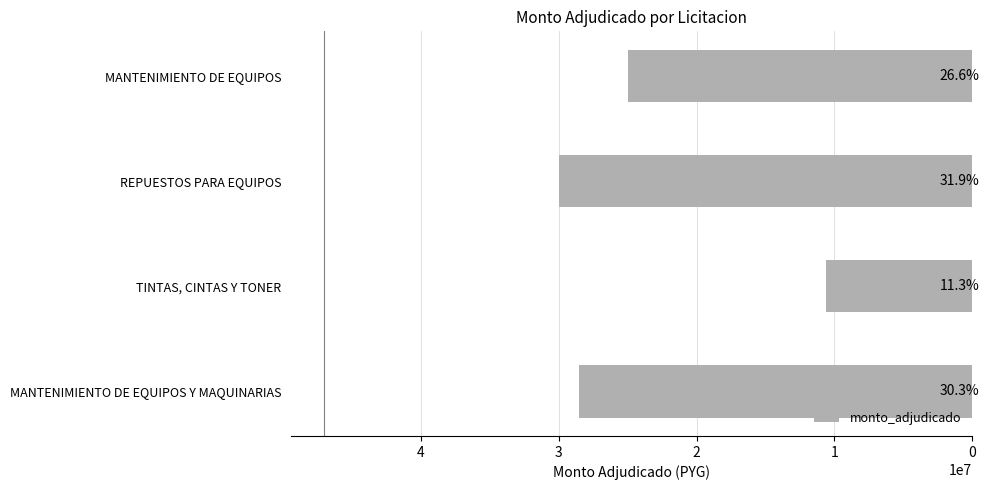

How many bars are there in total?

4